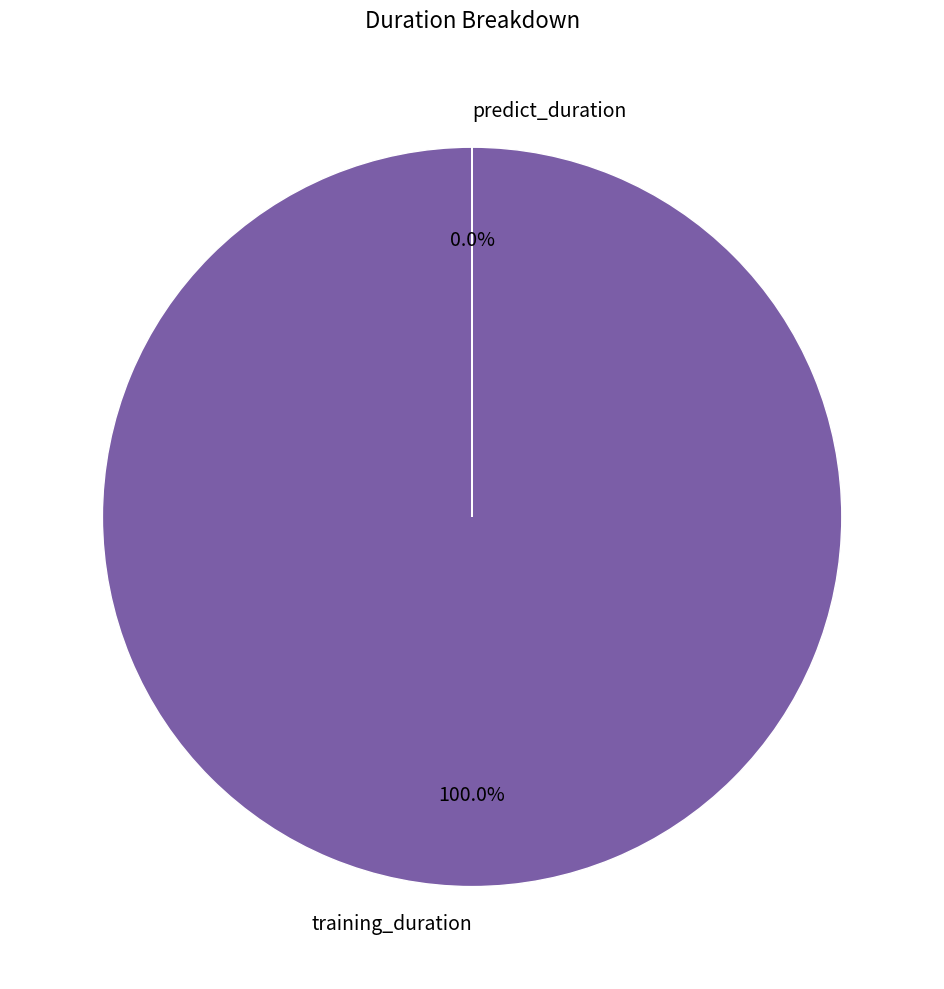

How many segments does this pie chart have?

2